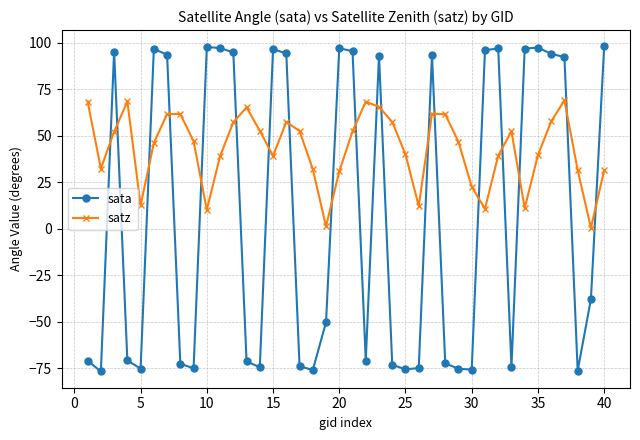

True or false: satz has more than 2 points higher than both neighbors.

True